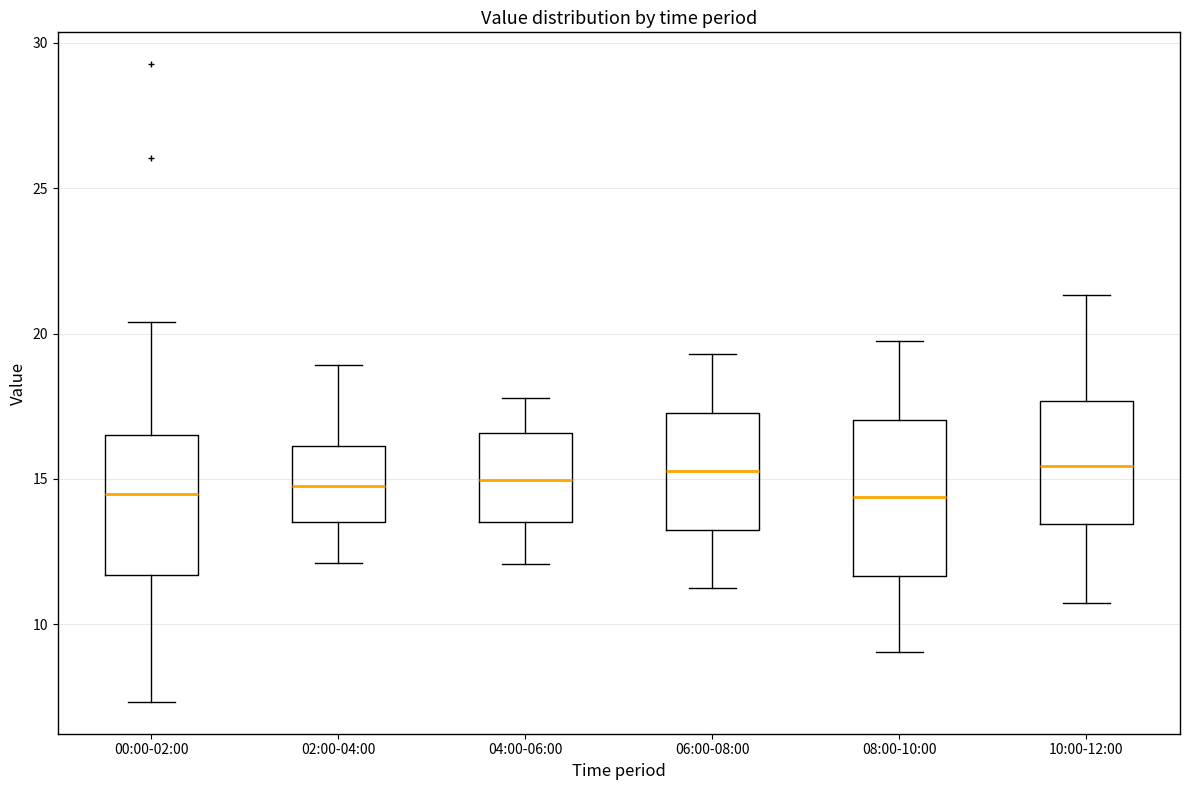

Reading left to right, read every box against the y-axis: the position of its median line, the range the box covers, and the ends of its whiskers. The values are not printed on the chart, so give them approximately, as read against the axis.

00:00-02:00: median 14.5, box 11.5 to 16.5, whiskers 7.5 to 20.5
02:00-04:00: median 15.0, box 13.5 to 16.0, whiskers 12.0 to 19.0
04:00-06:00: median 15.0, box 13.5 to 16.5, whiskers 12.0 to 18.0
06:00-08:00: median 15.5, box 13.5 to 17.5, whiskers 11.0 to 19.5
08:00-10:00: median 14.5, box 11.5 to 17.0, whiskers 9.0 to 19.5
10:00-12:00: median 15.5, box 13.5 to 17.5, whiskers 10.5 to 21.5